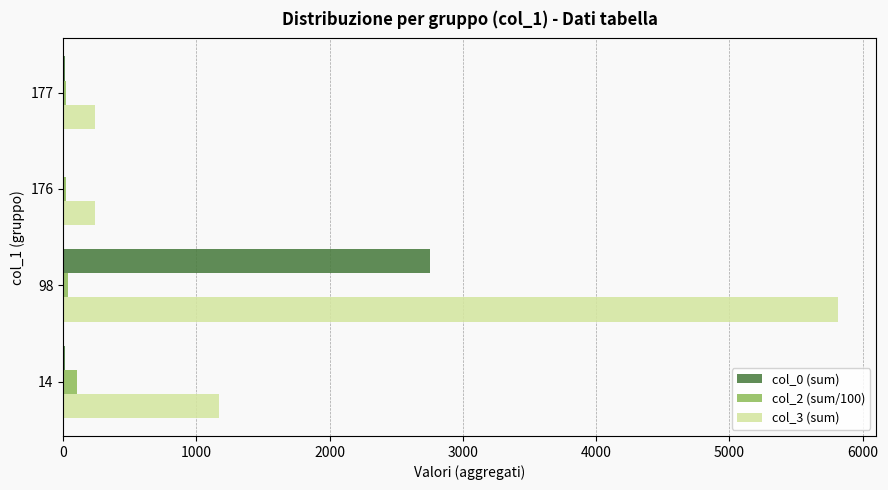

The value of col_0 (sum) at 98 is 2754.0. True or false?

True